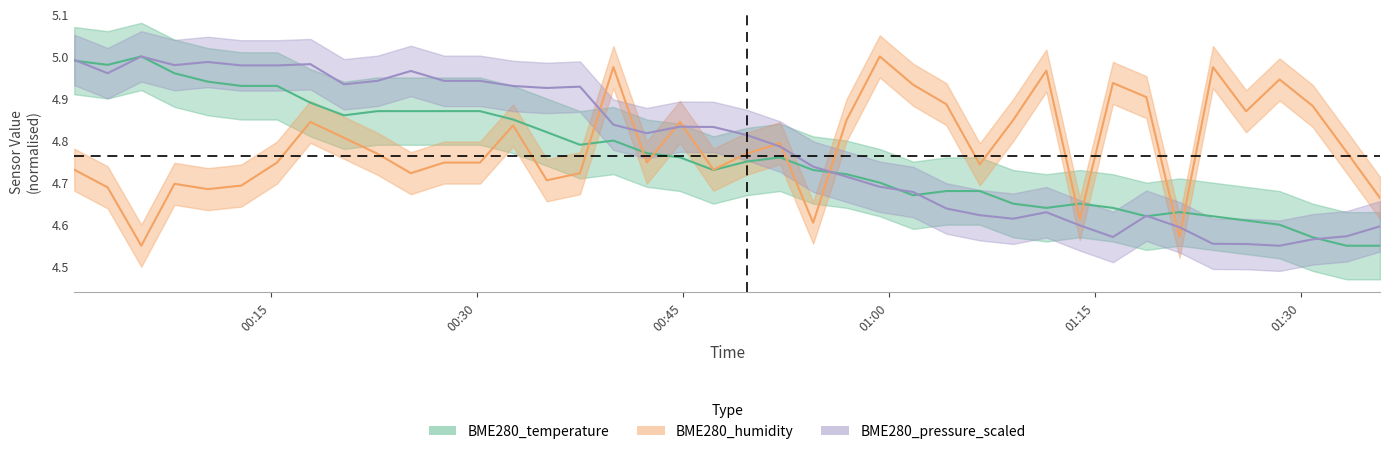

Which series has the largest total across all categories?

BME280_humidity